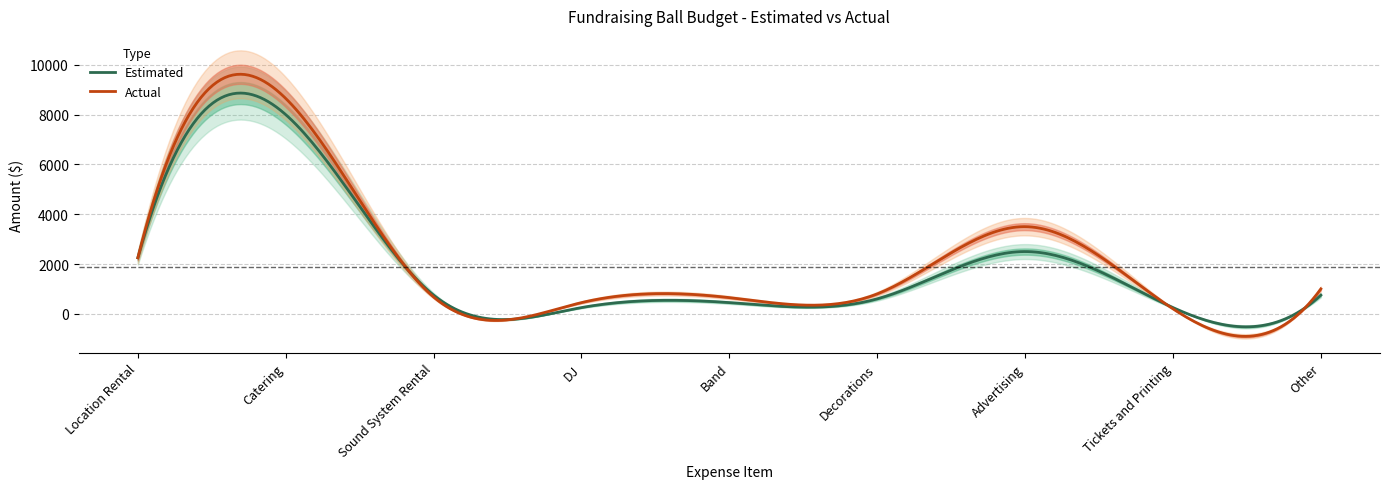

How many interior local peaks does the Actual series have?

2